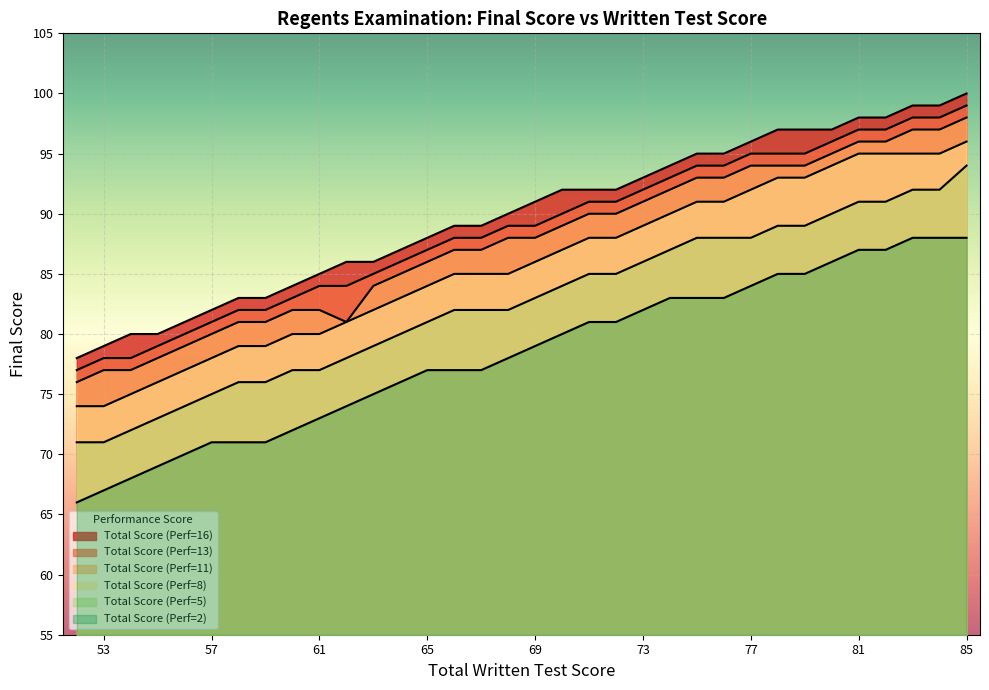

How many series are shown in this chart?

6